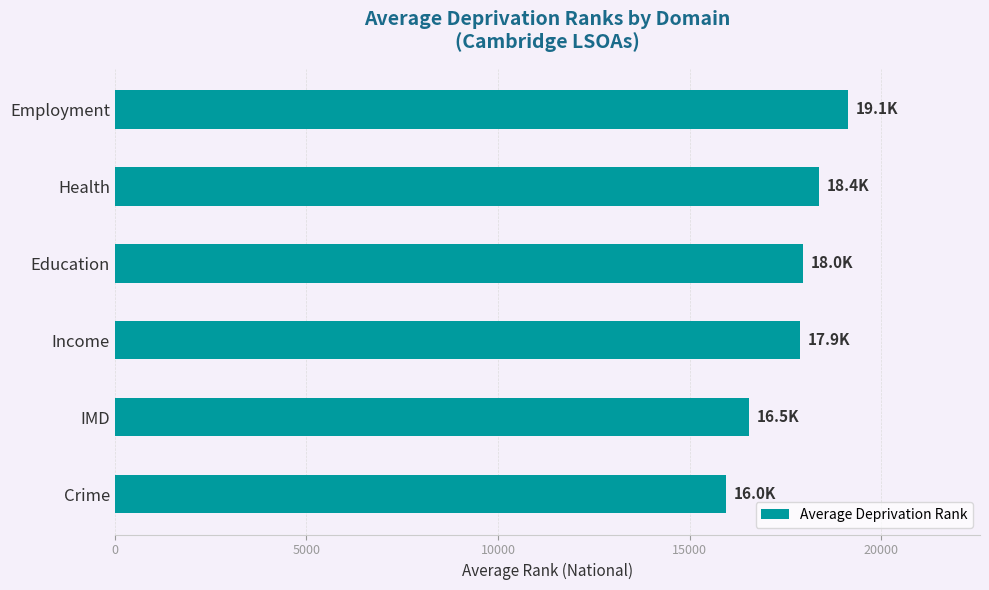

How many bars are there in total?

6